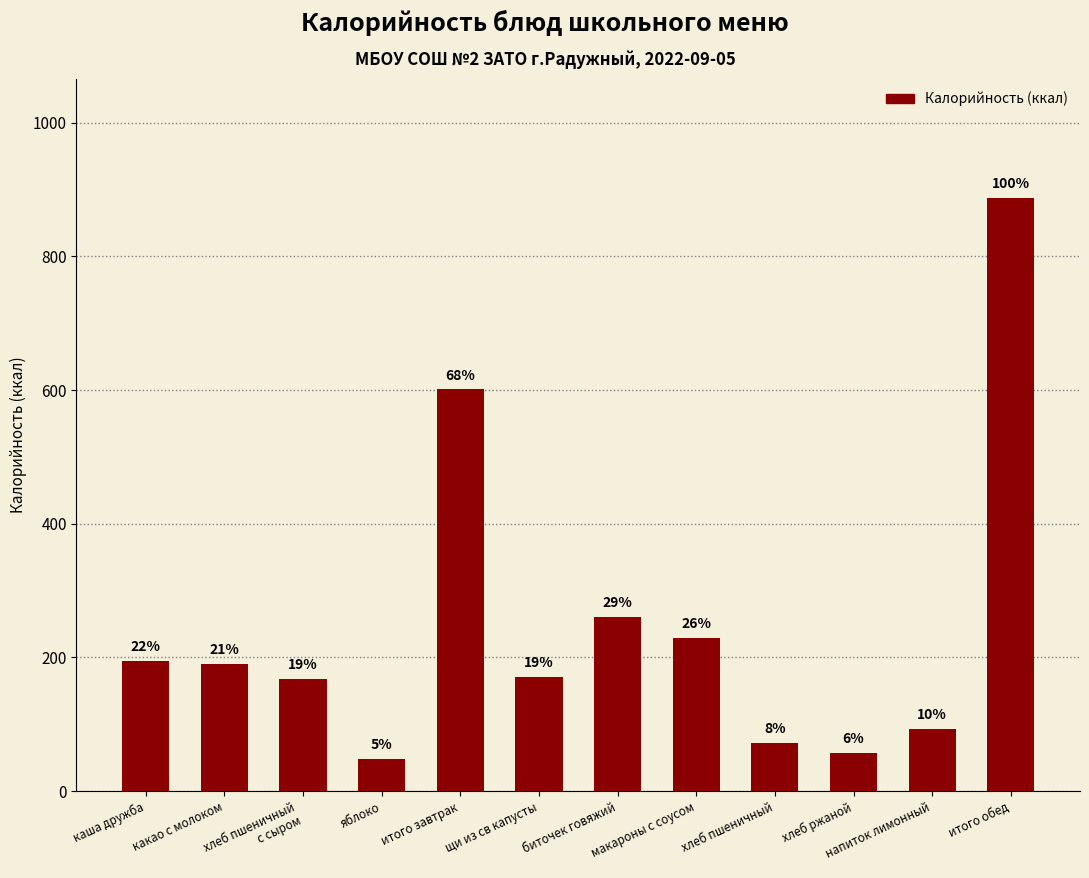

Is it true that the value at хлеб пшеничный is 96.2?

False